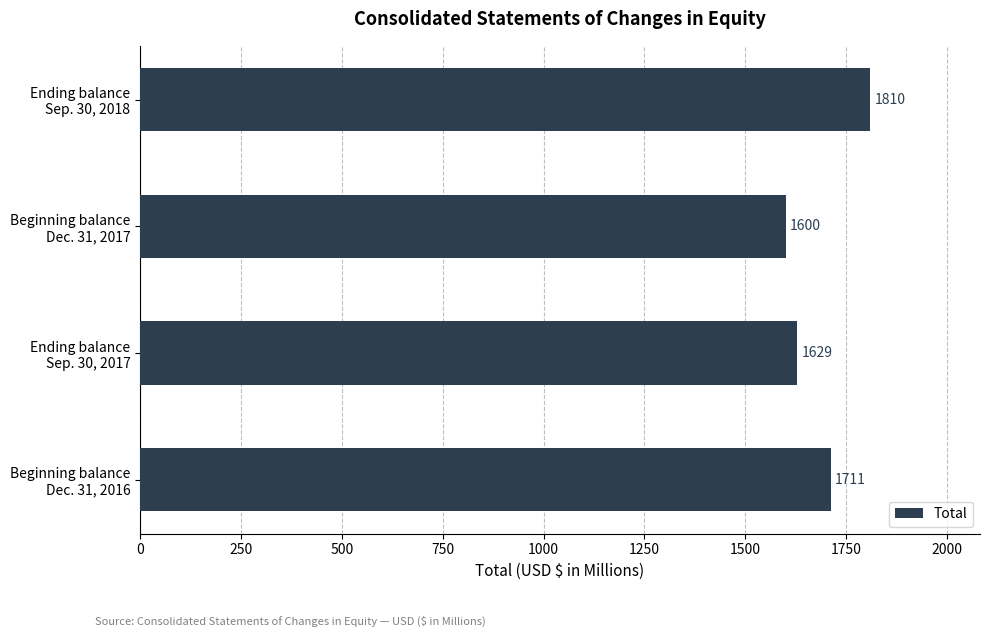

Does the chart contain any negative values?

No